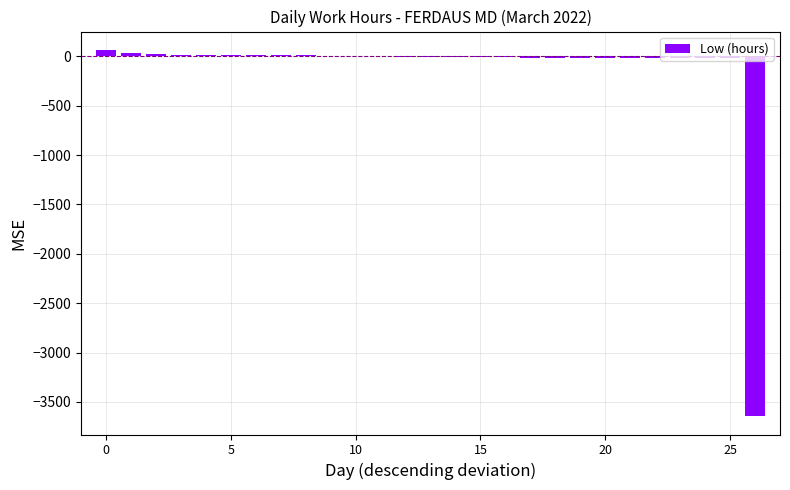

What is the sum of all values?

-3600.0